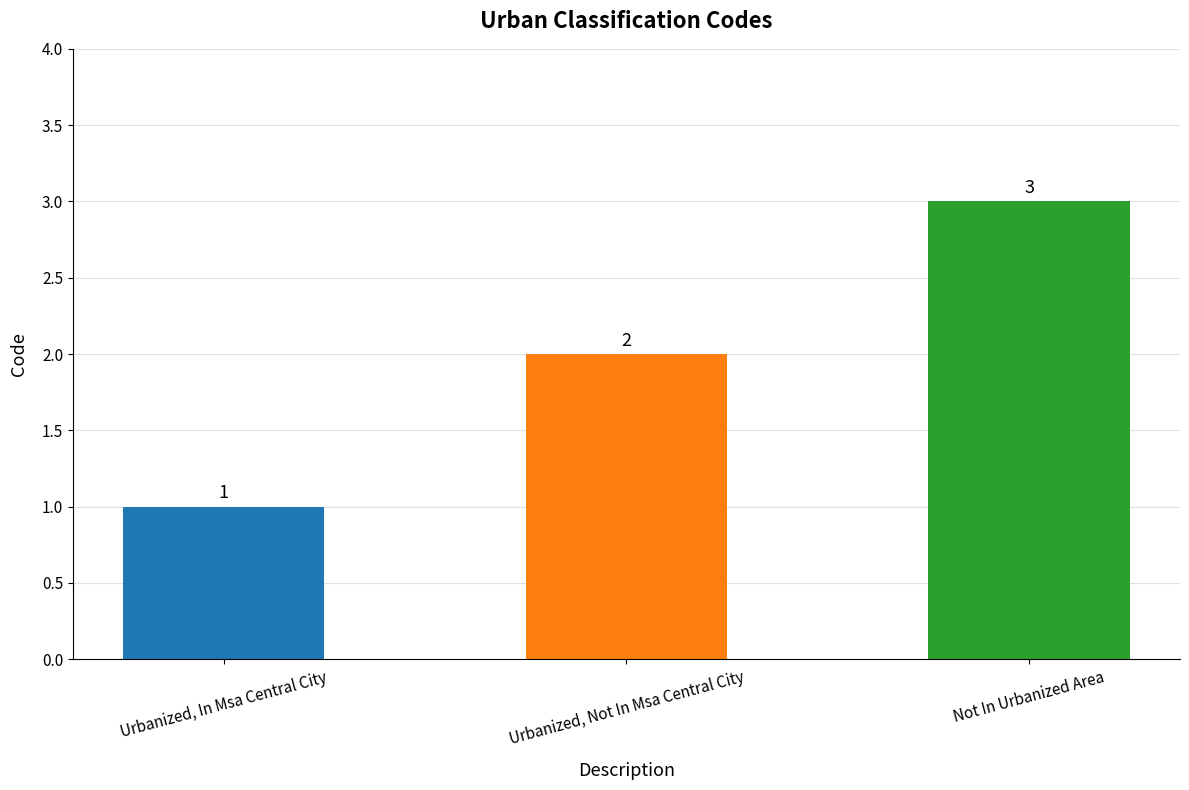

Read the value at Urbanized, Not In Msa Central City.

2